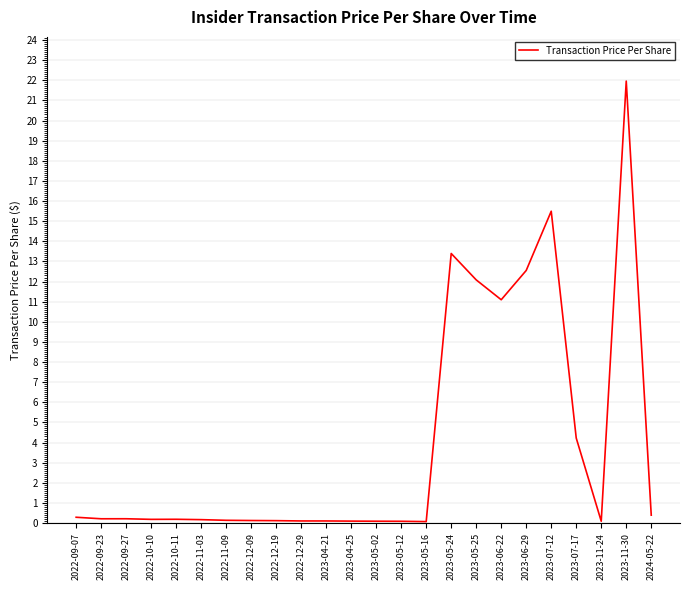

The value at 2023-07-17 is 4.2. True or false?

True